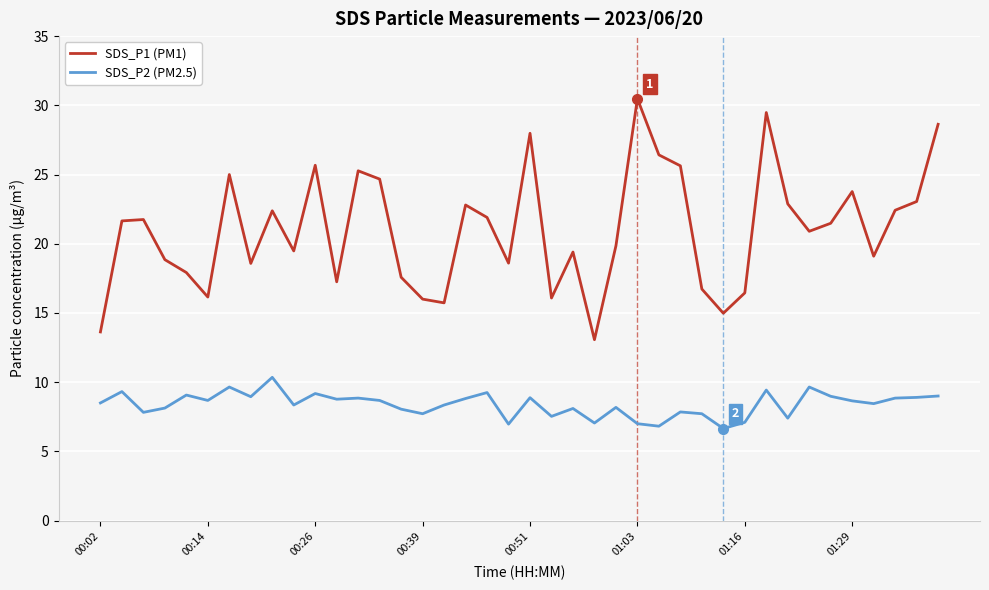

What is the lowest value of the SDS_P1 (PM1) series?

13.1